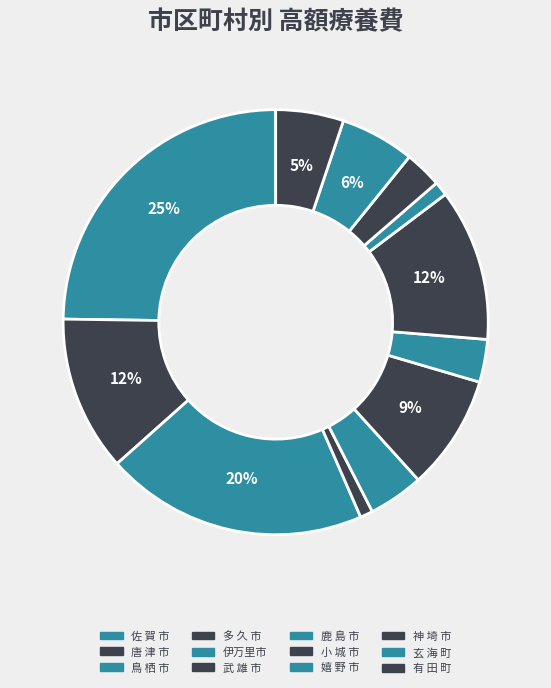

Which category has the smallest portion of the pie?

多 久 市